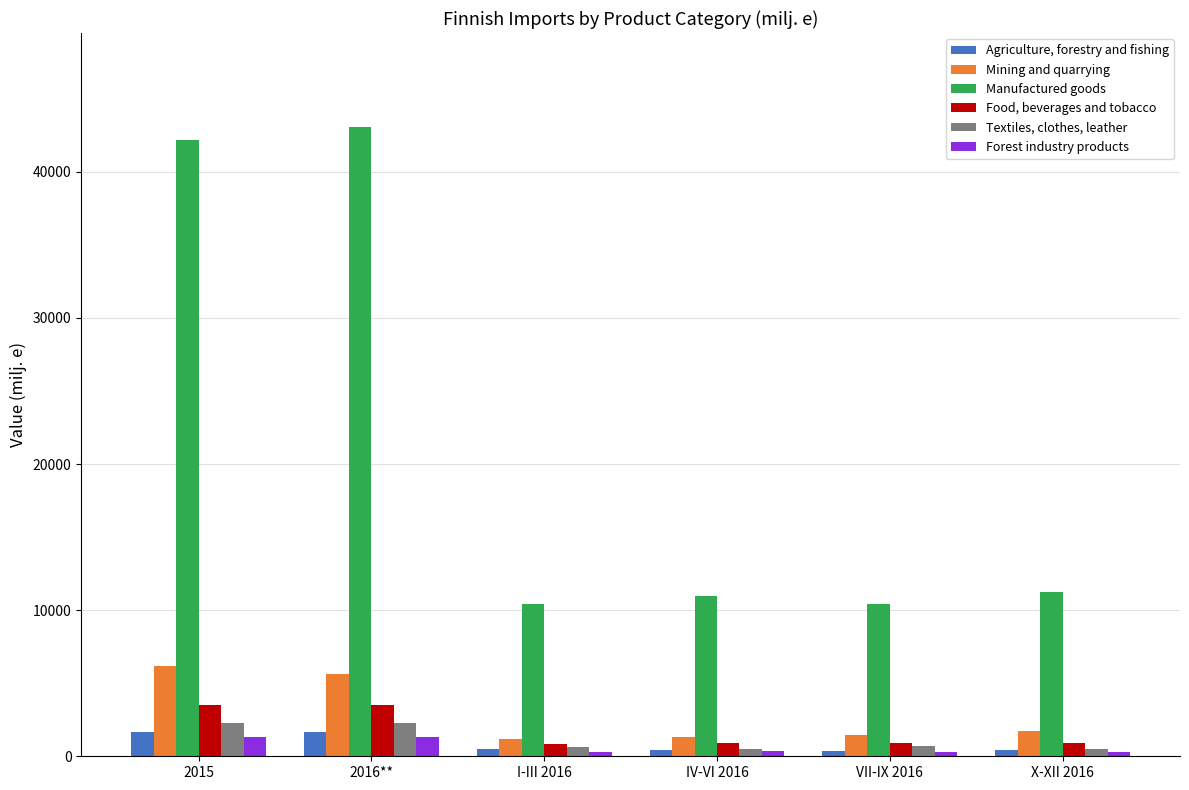

What is the minimum value for Manufactured goods?

10402.2